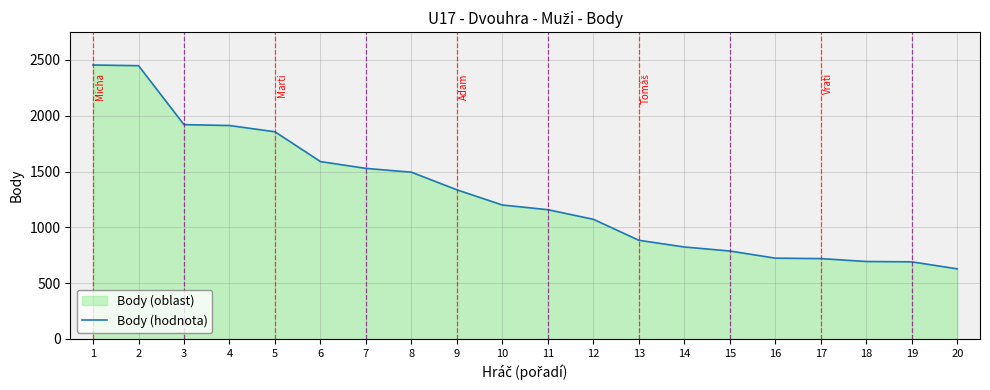

Rank the categories by value from lowest to highest.

20, 19, 18, 17, 16, 15, 14, 13, 12, 11, 10, 9, 8, 7, 6, 5, 4, 3, 2, 1